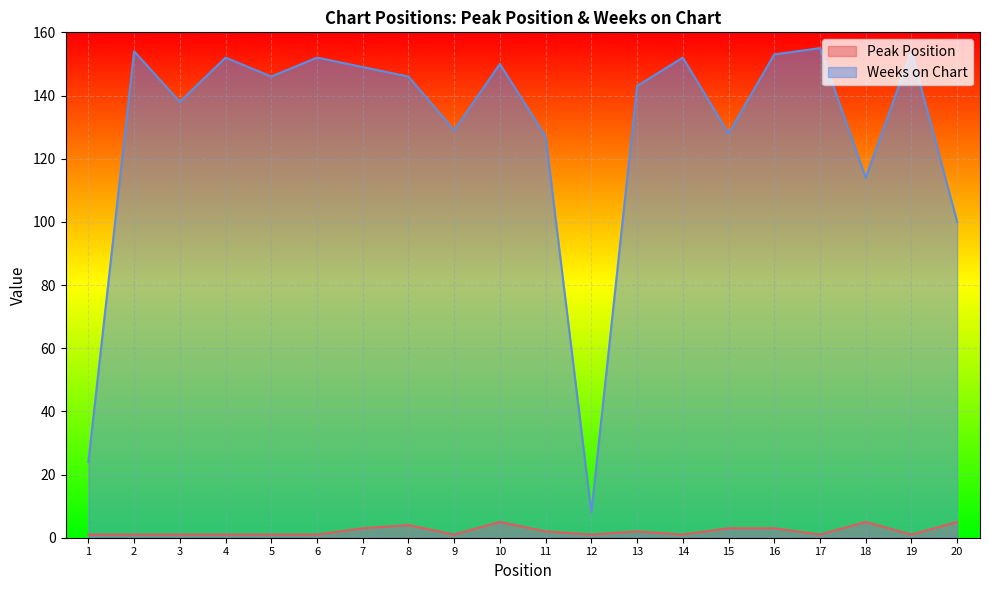

Reading right to left, transcribe all the data shown in this chart.

Peak Position: 20=5	19=1	18=5	17=1	16=3	15=3	14=1	13=2	12=1	11=2	10=5	9=1	8=4	7=3	6=1	5=1	4=1	3=1	2=1	1=1
Weeks on Chart: 20=100	19=154	18=114	17=155	16=153	15=128	14=152	13=143	12=8	11=127	10=150	9=129	8=146	7=149	6=152	5=146	4=152	3=138	2=154	1=24